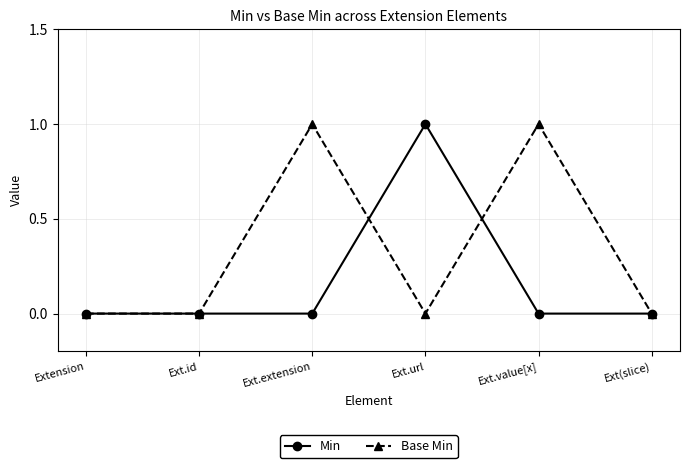

Which series has the largest total across all categories?

Base Min